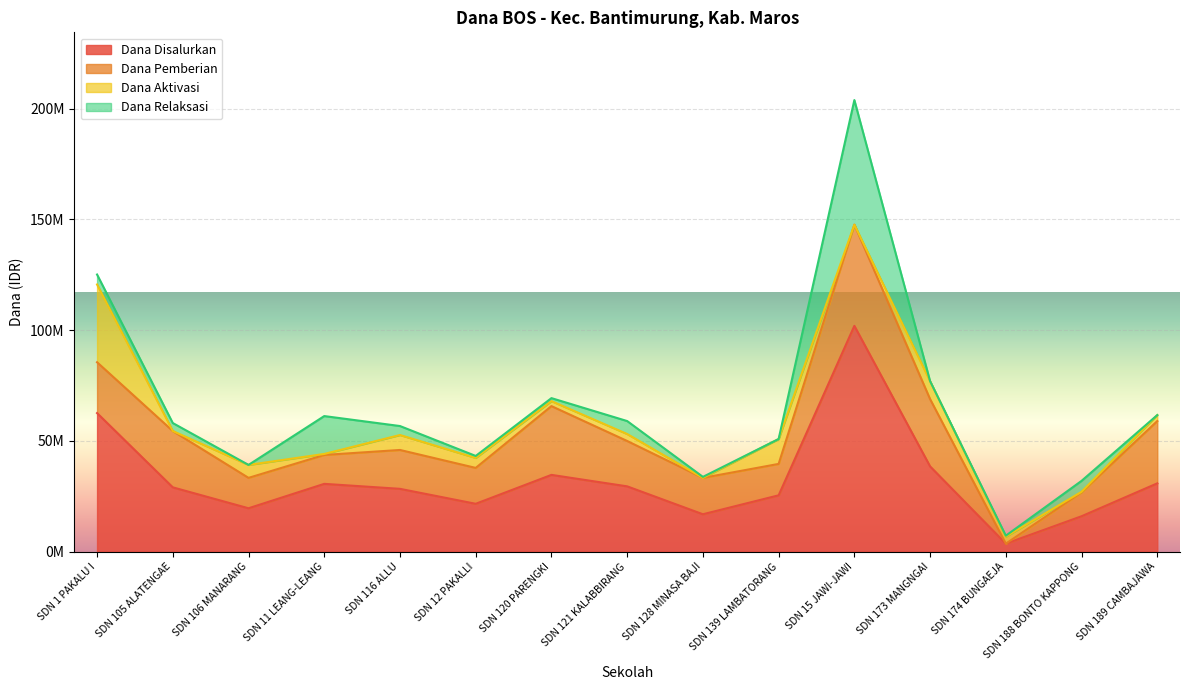

What is the average value of the Dana Disalurkan series?

32595000